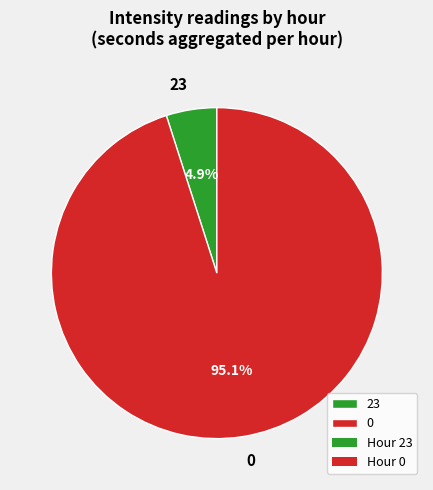

What percentage is the 0 slice, to the nearest percent?

95%